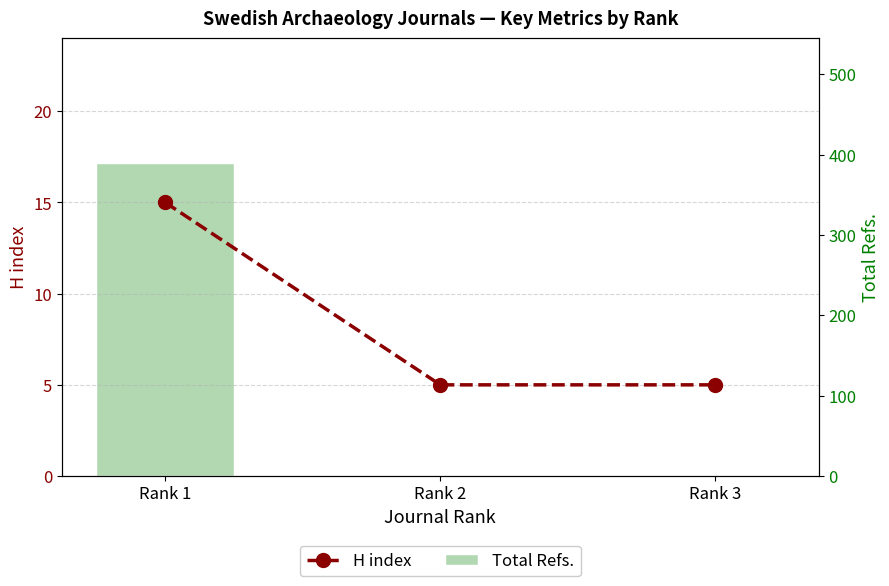

At which label is H index closest to 10?

Rank 1